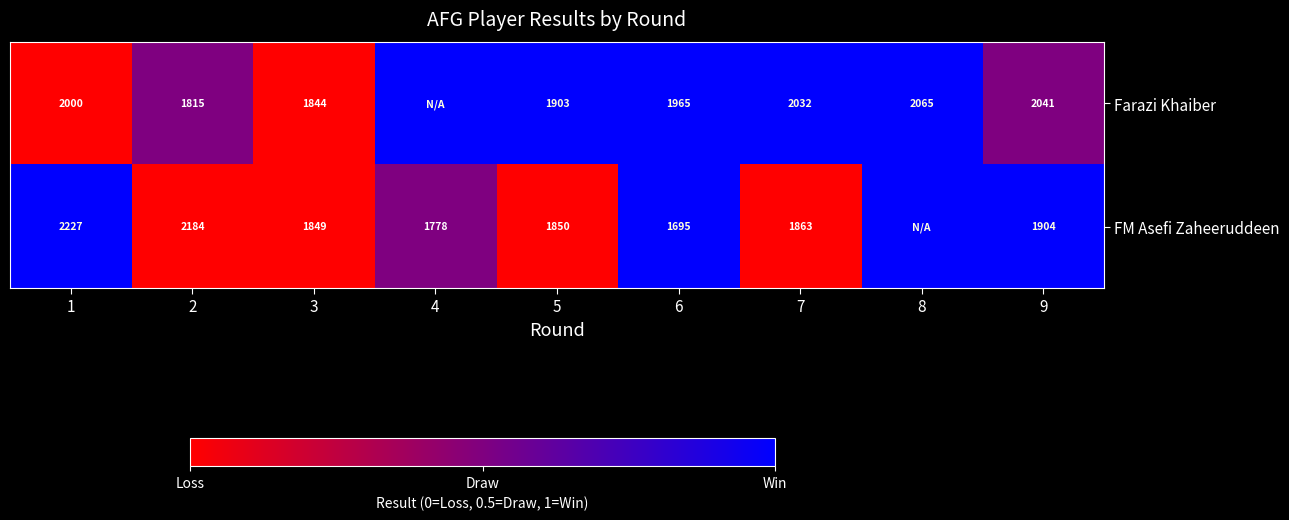

Is the value of FM Asefi Zaheeruddeen at 7 greater than the value of Farazi Khaiber at 9?

No